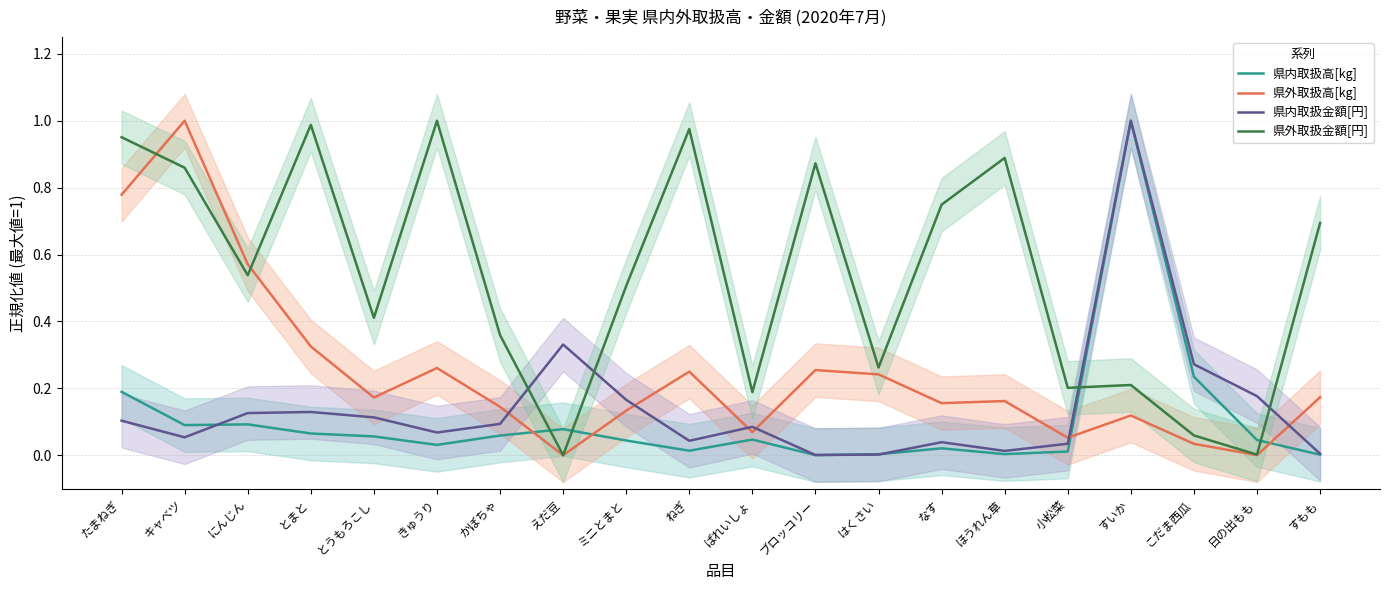

Reading left to right, what are all the values shown in this chart?

県内取扱高[kg]: 0.2	0.1	0.1	0.1	0.1	0.0	0.1	0.1	0.0	0.0	0.0	0.0	0.0	0.0	0.0	0.0	1.0	0.2	0.0	0.0
県外取扱高[kg]: 0.8	1.0	0.6	0.3	0.2	0.3	0.1	0.0	0.1	0.2	0.1	0.3	0.2	0.2	0.2	0.1	0.1	0.0	0.0	0.2
県内取扱金額[円]: 0.1	0.1	0.1	0.1	0.1	0.1	0.1	0.3	0.2	0.0	0.1	0.0	0.0	0.0	0.0	0.0	1.0	0.3	0.2	0.0
県外取扱金額[円]: 1.0	0.9	0.5	1.0	0.4	1.0	0.4	0.0	0.5	1.0	0.2	0.9	0.3	0.7	0.9	0.2	0.2	0.1	0.0	0.7